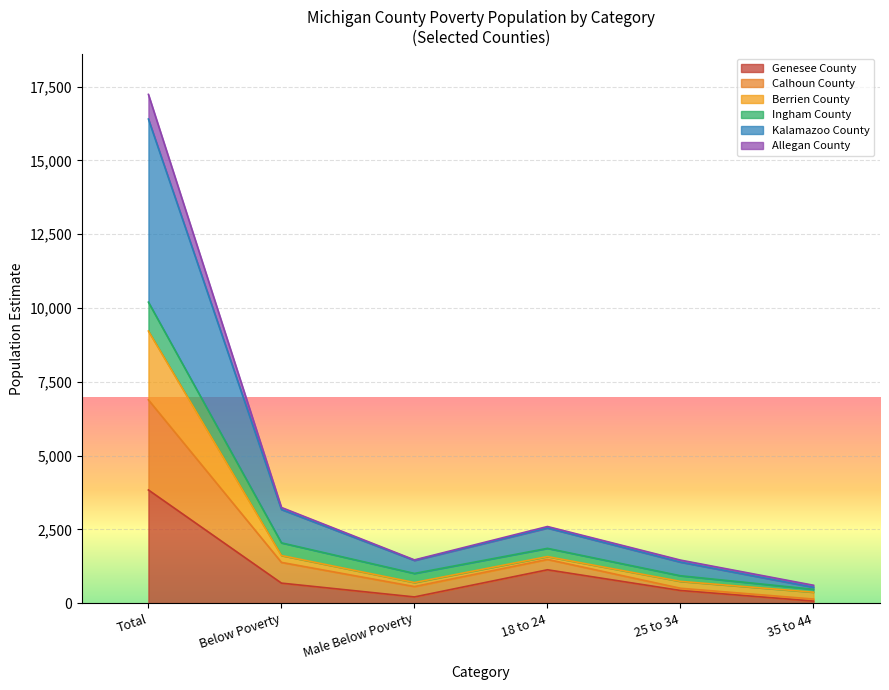

What are all the series names shown in the legend?

Genesee County, Calhoun County, Berrien County, Ingham County, Kalamazoo County, Allegan County